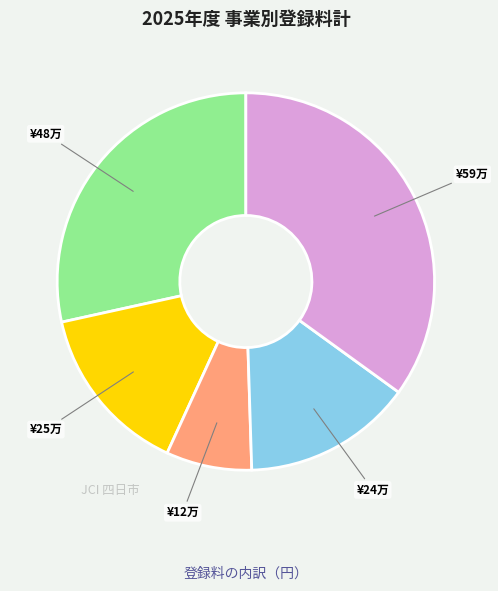

Is there any slice that represents more than half of the pie?

No